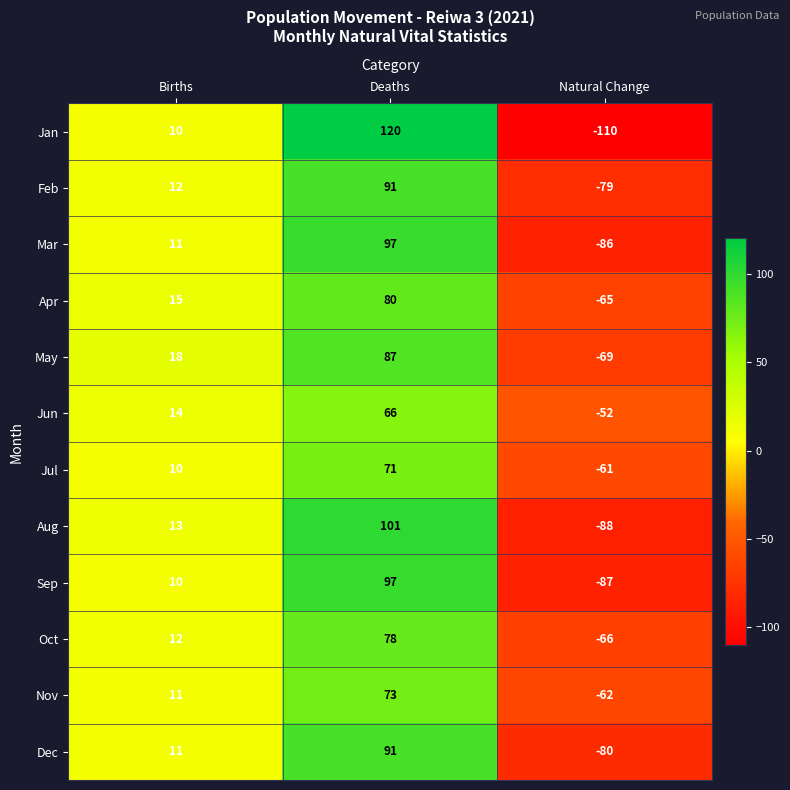

What is the difference between the highest and lowest values at Deaths?

54